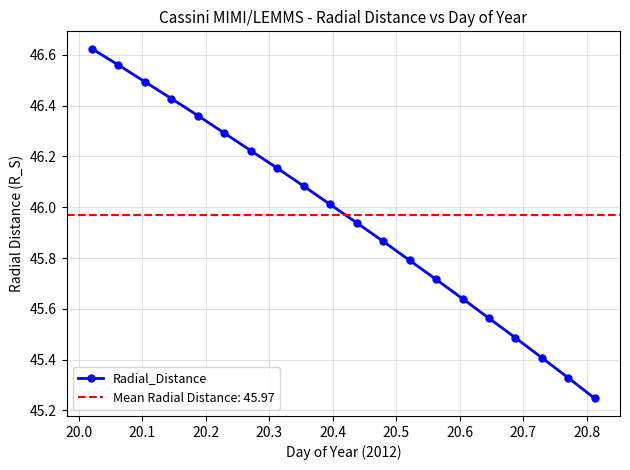

True or false: Radial_Distance has more than 1 interior local peaks.

False